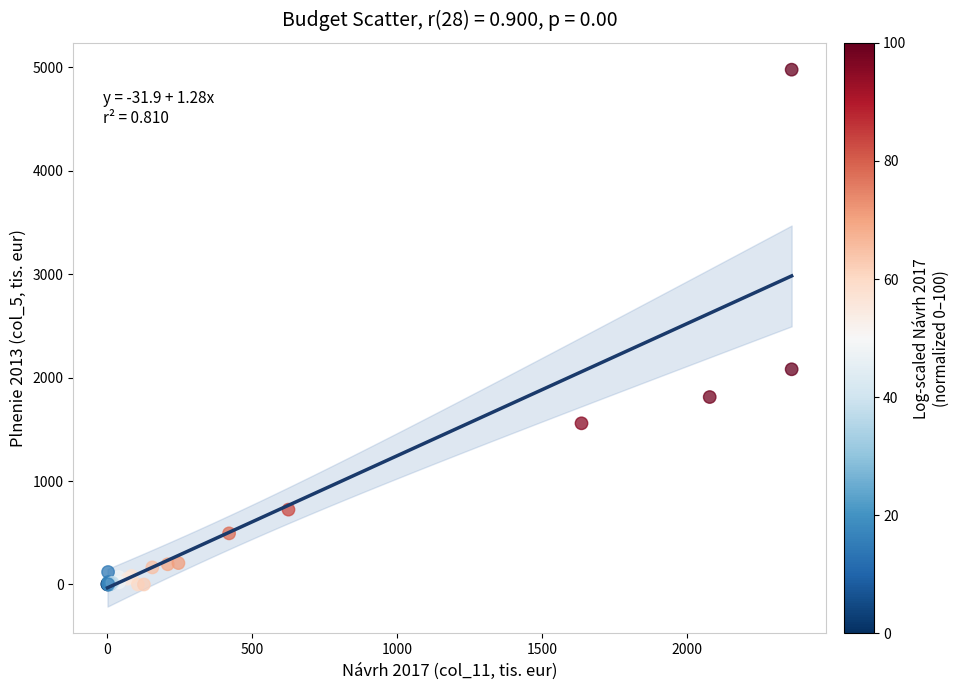

What Y value in the scatter plot is closest to 2488?

2080.3